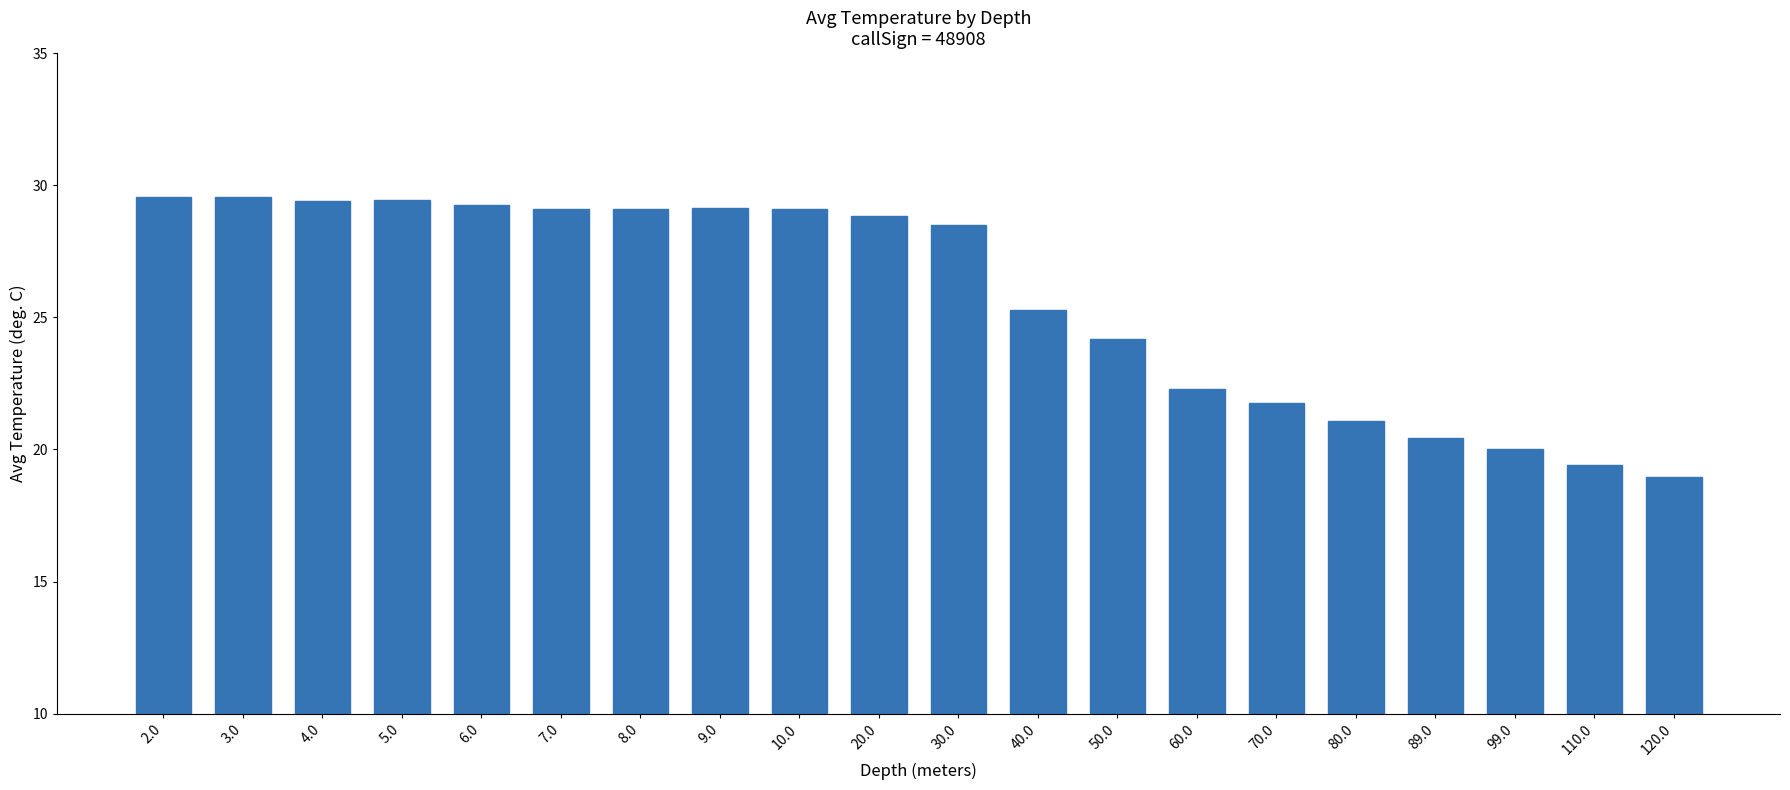

What is the greatest value displayed?

29.6